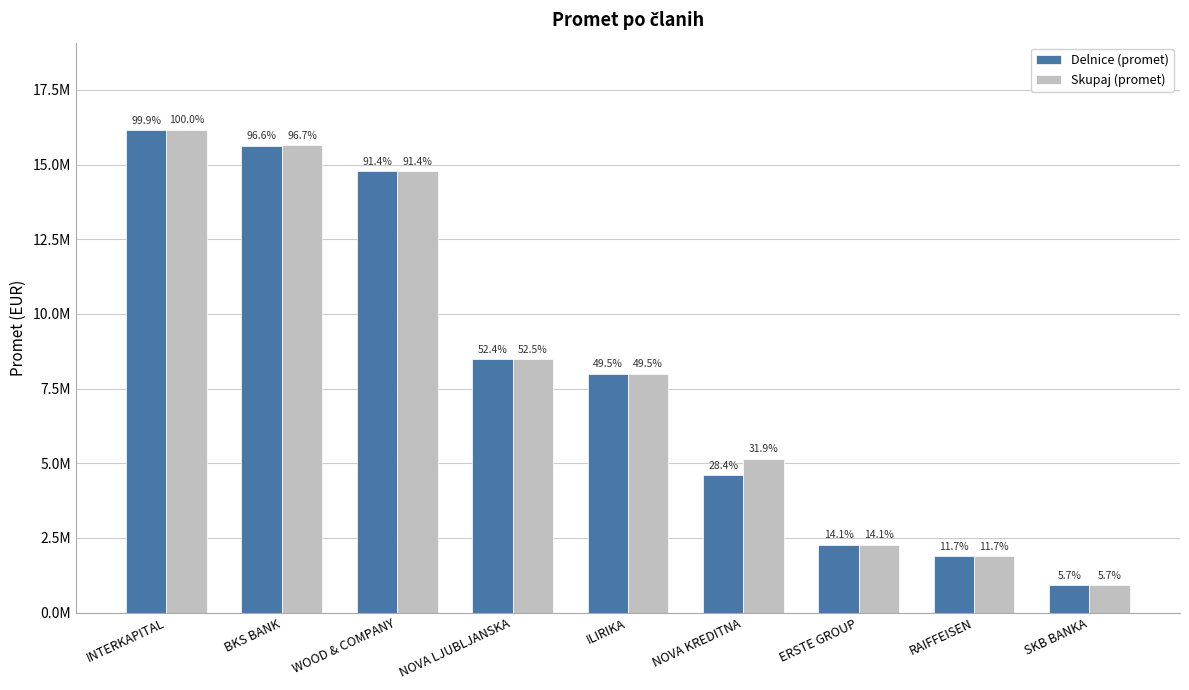

Rank the series at INTERKAPITAL from highest to lowest value.

Skupaj (promet), Delnice (promet)